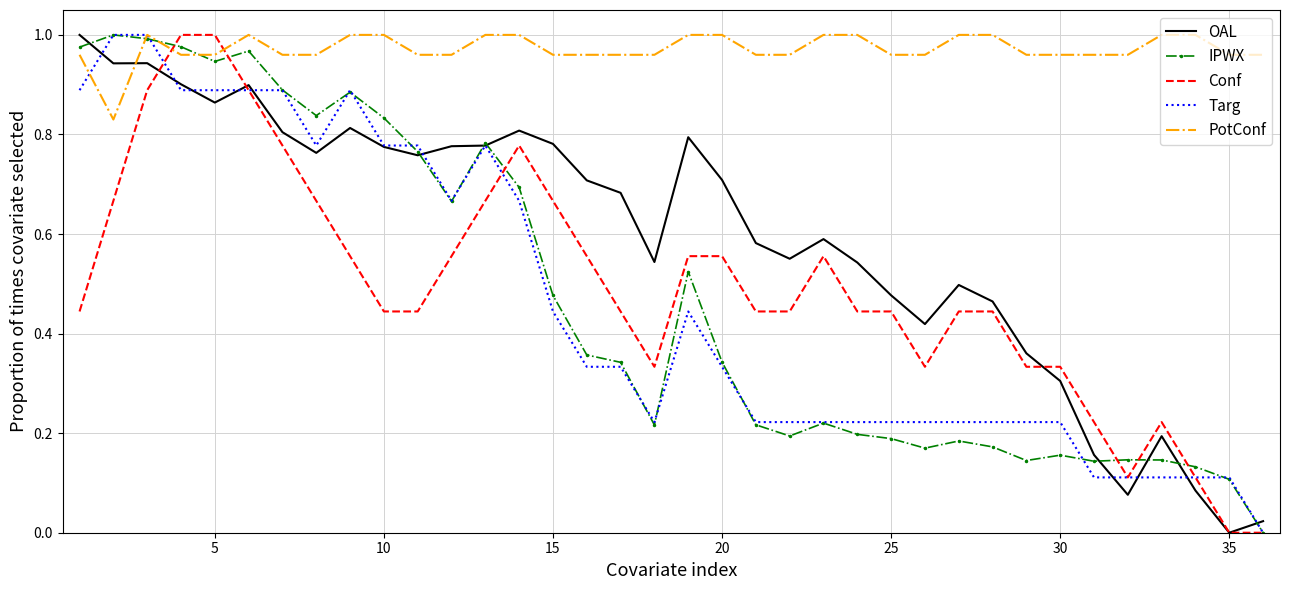

Which series has the largest total across all categories?

PotConf